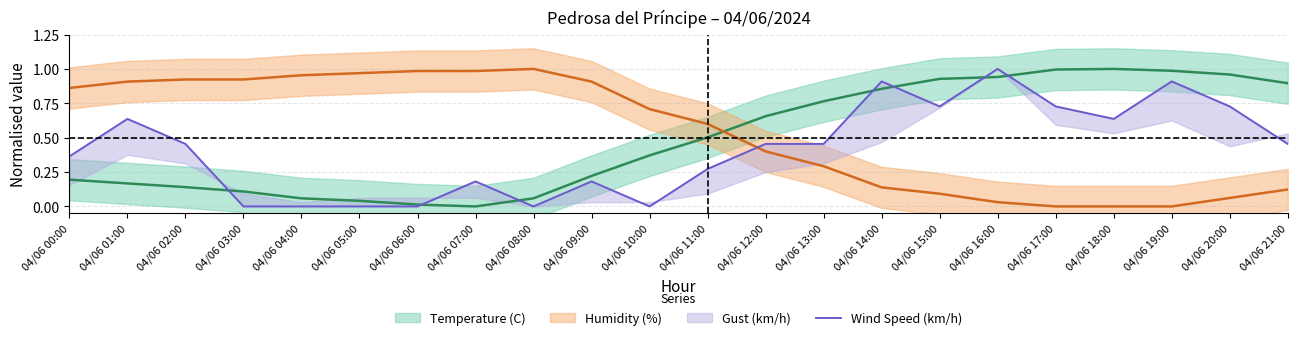

Reading left to right, what are all the values shown in this chart?

0.4	0.6	0.5	0.0	0.0	0.0	0.0	0.2	0.0	0.2	0.0	0.3	0.5	0.5	0.9	0.7	1.0	0.7	0.6	0.9	0.7	0.5